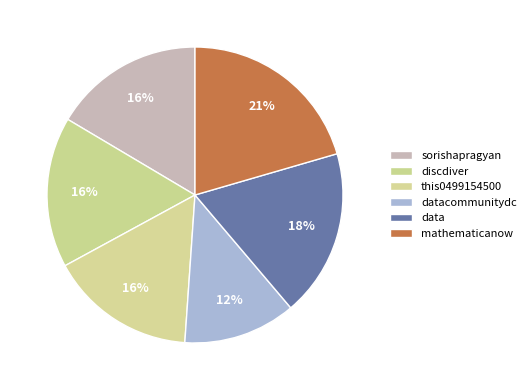

Is it true that datacommunitydc is 12% of the pie?

True